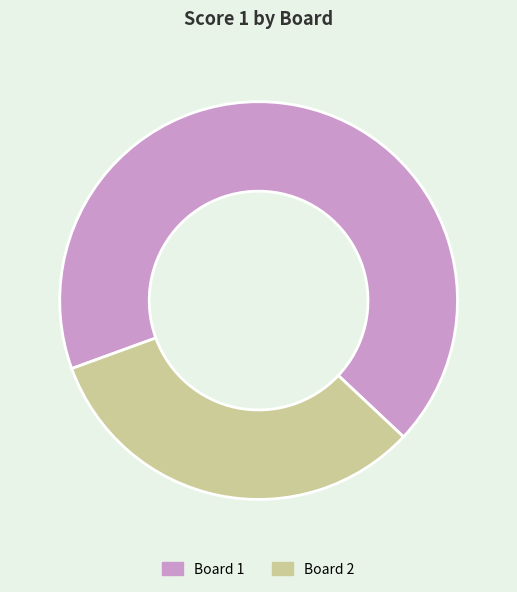

Between Board 1 and Board 2, which is larger?

Board 1